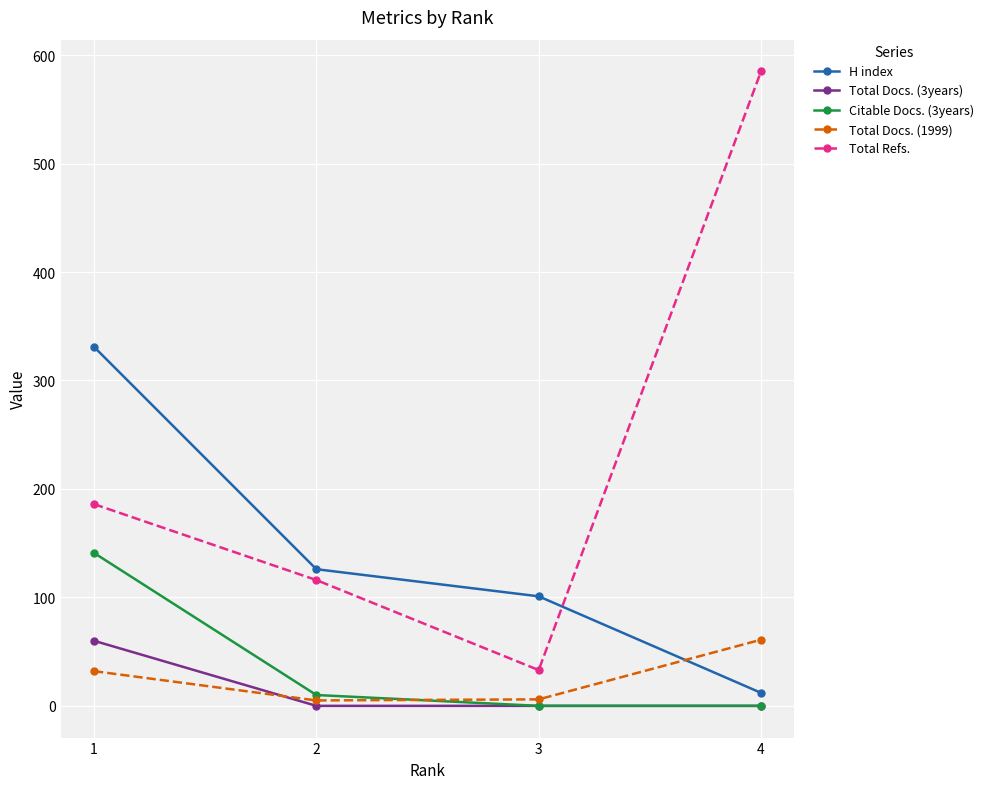

Which series has the largest total across all categories?

Total Refs.